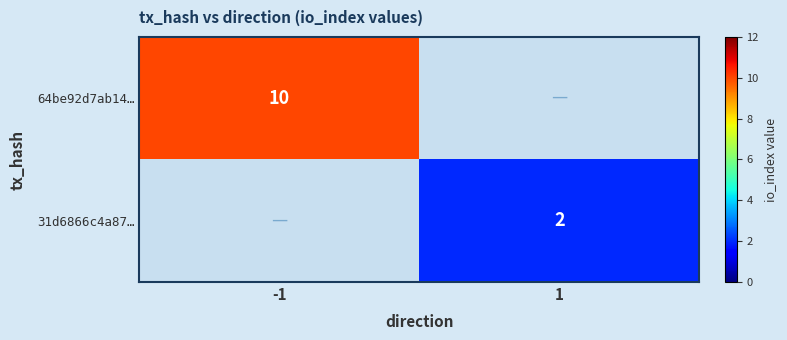

The value of 31d6866c4a87… at 1 is 2. True or false?

True